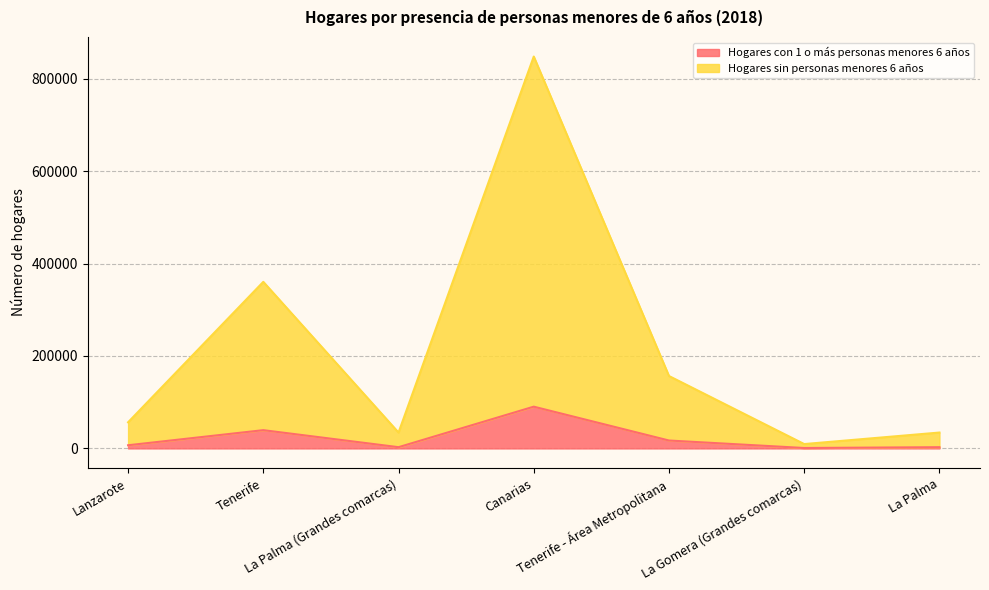

Rank the series by their average value, from highest to lowest.

Hogares sin personas menores 6 años, Hogares con 1 o más personas menores 6 años